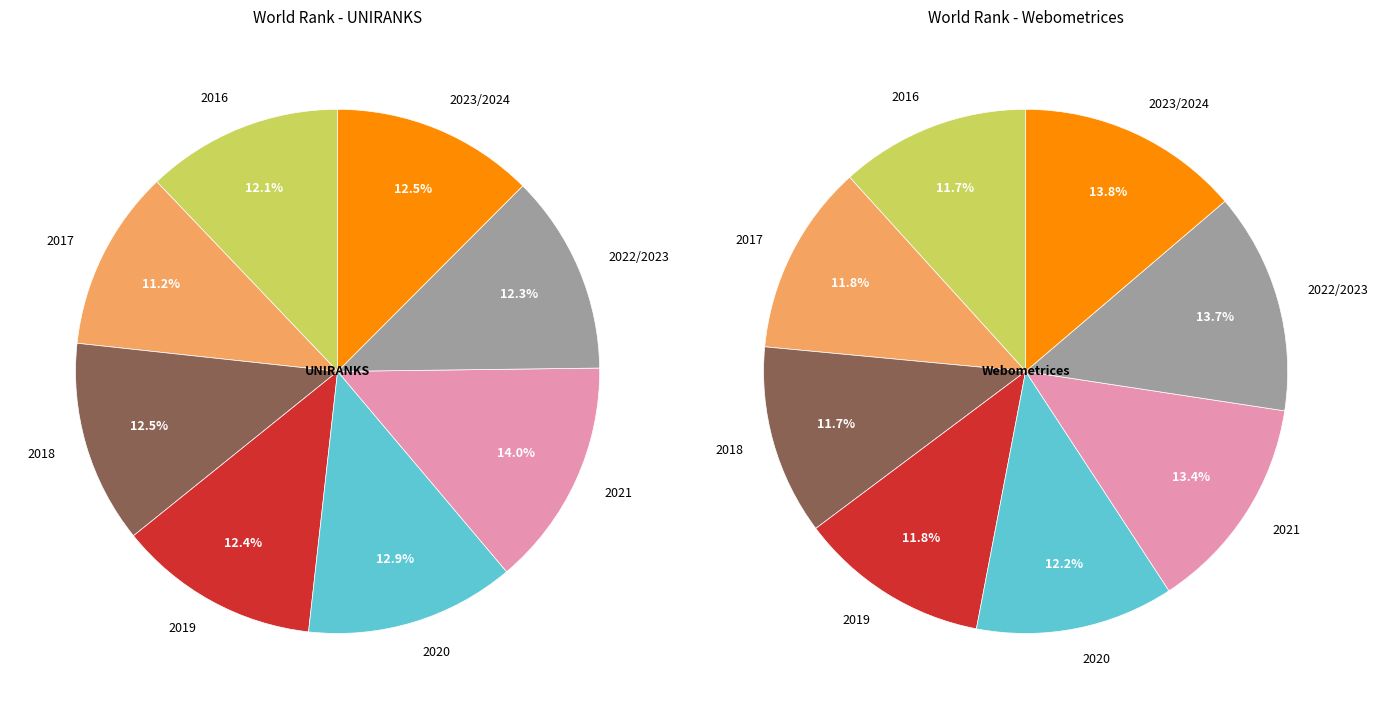

To the nearest percent, what portion does 2017 represent?

11%